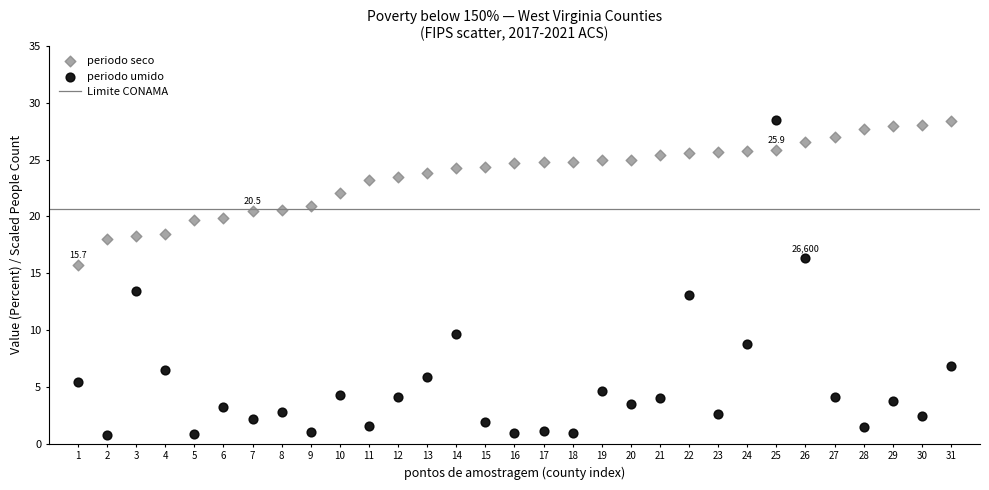

Across all data points, what is the range of Y values (max minus min)?

27.7